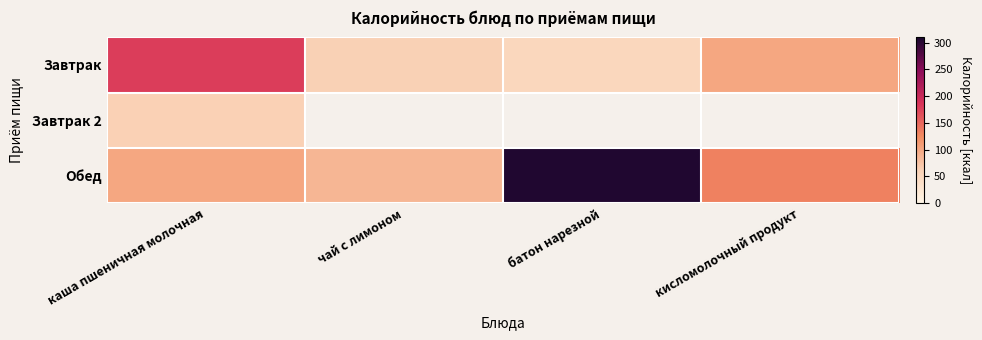

What is the difference between the highest and lowest values at кисломолочный продукт?

31.0